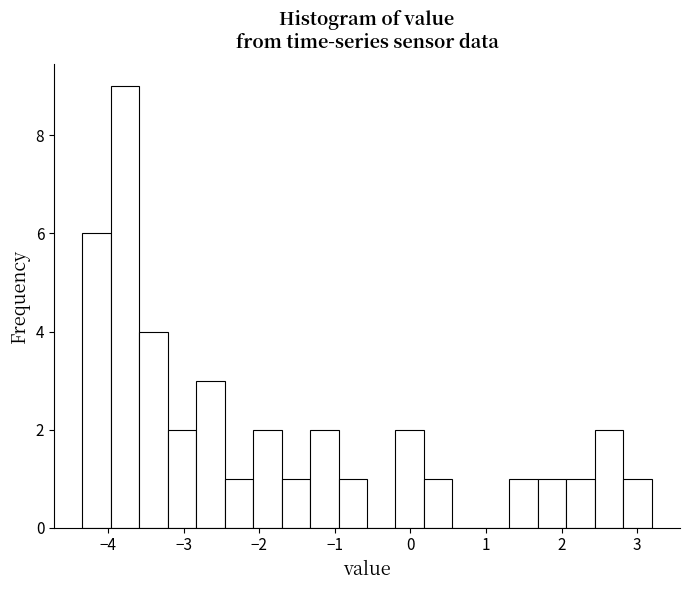

Read against the x-axis, roughly where is the centre of the tallest bar?

-3.8